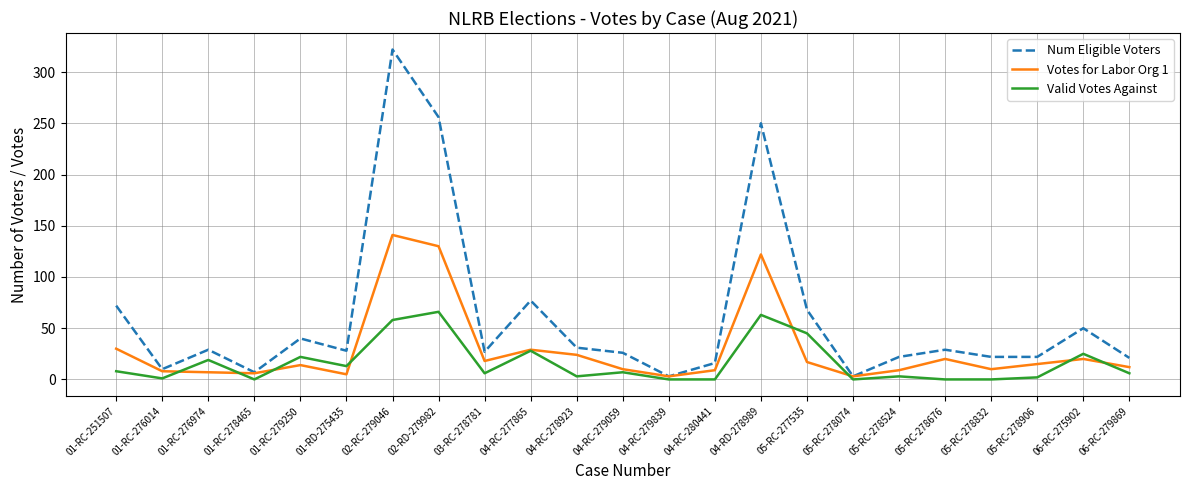

List the series in order of their overall mean, lowest first.

Valid Votes Against, Votes for Labor Org 1, Num Eligible Voters